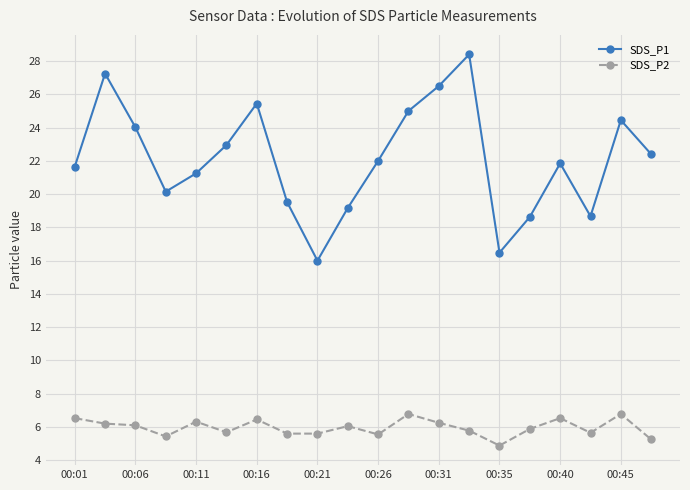

What is the minimum value for SDS_P1?

16.0